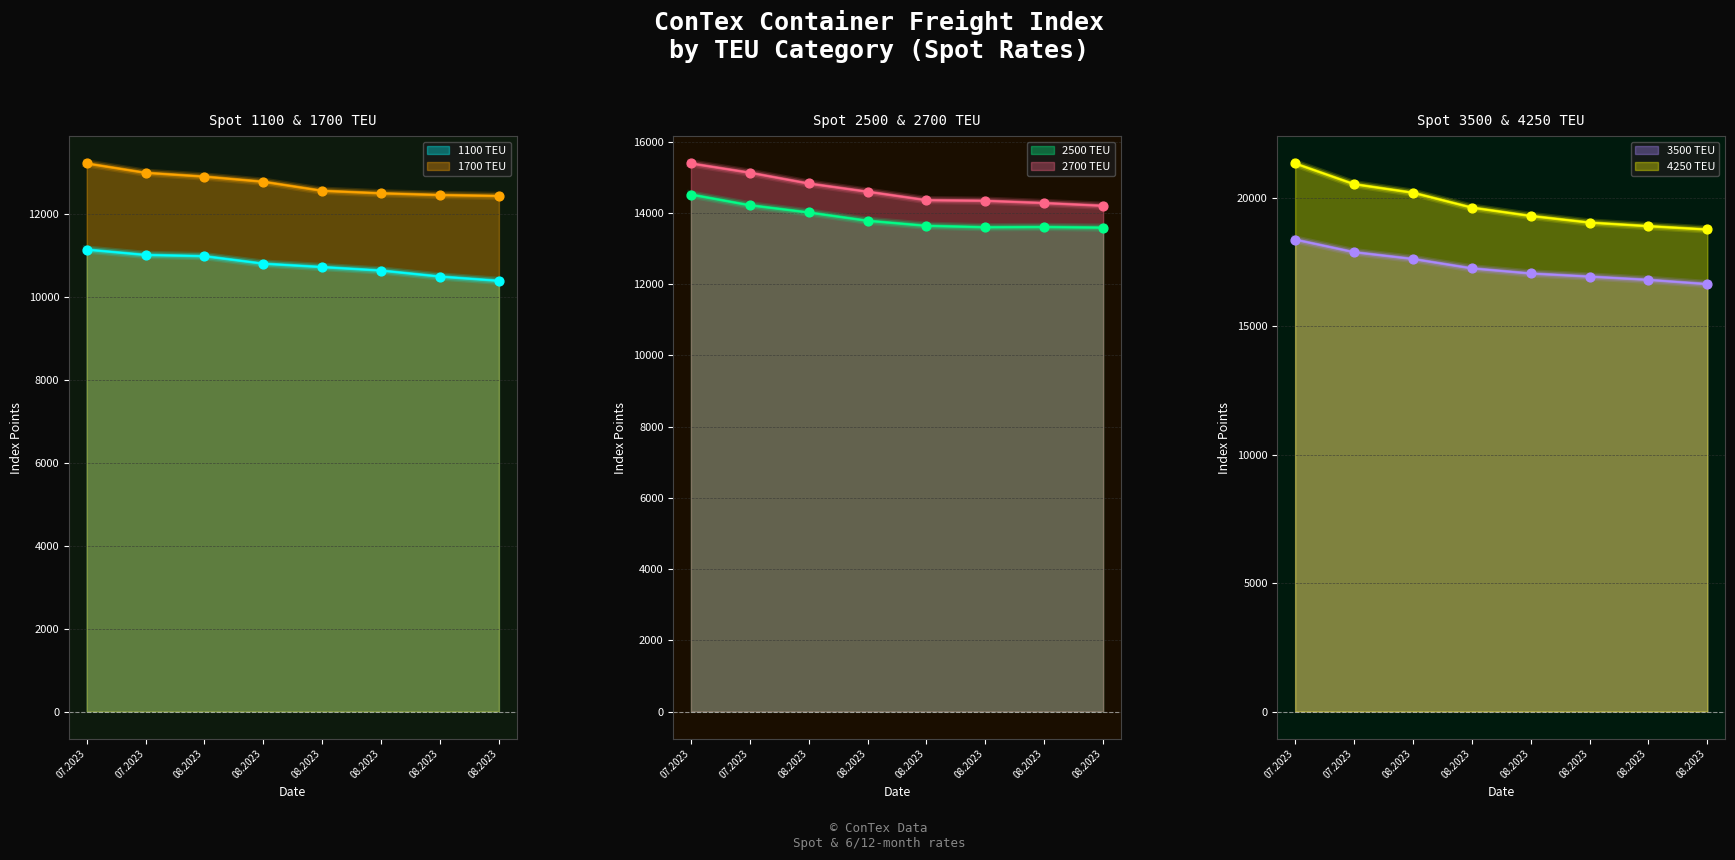

Which series reaches the minimum Y coordinate?

1100